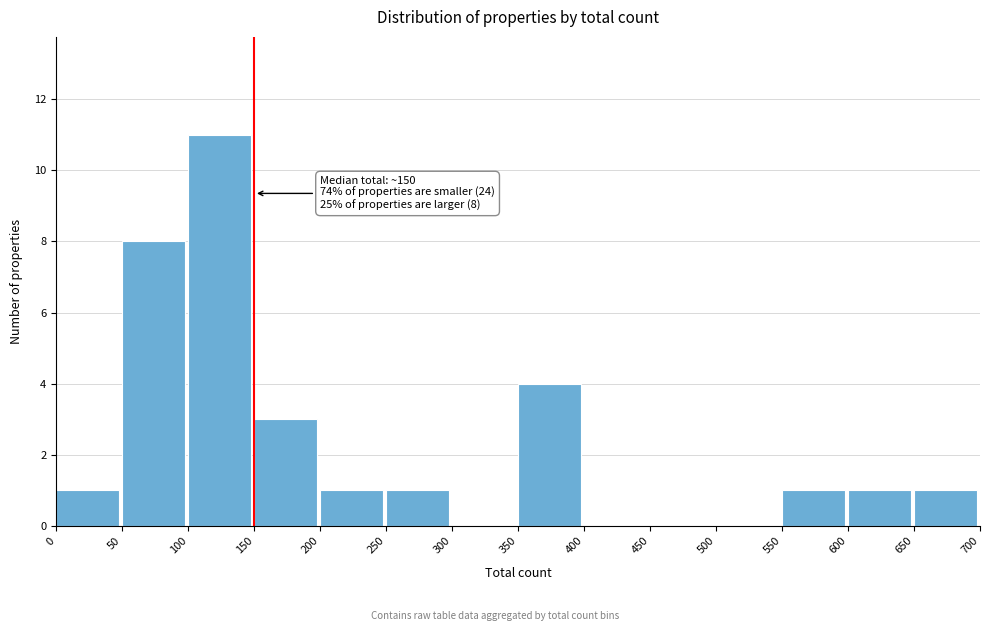

Over which range of the x-axis is the bar tallest?

100 to 150